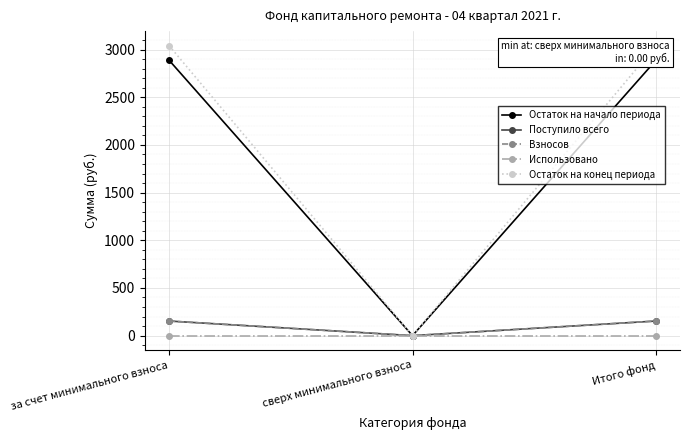

At which label is Остаток на начало периода closest to 1444?

сверх минимального взноса